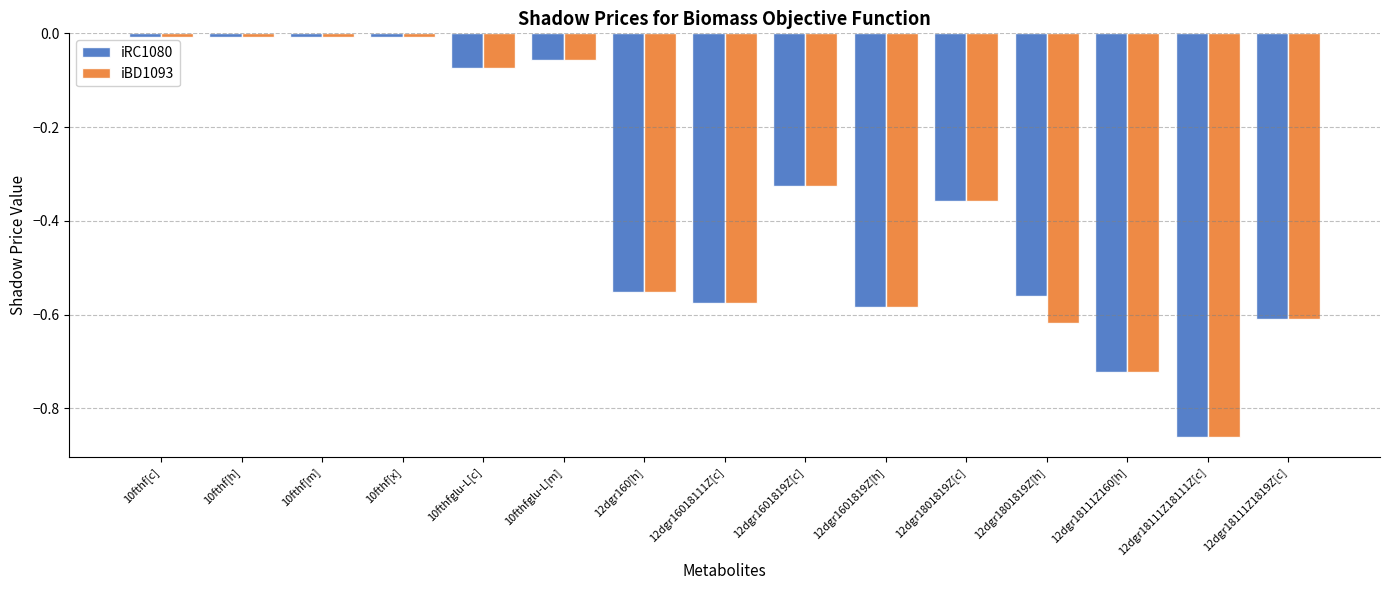

What is the difference between the maximum and minimum values in the iRC1080 series?

0.9